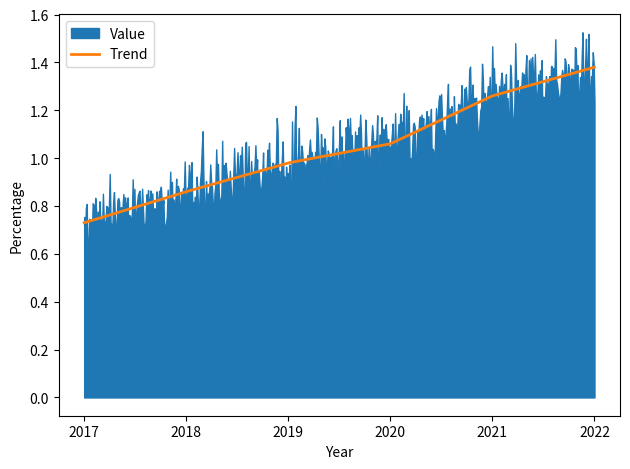

Is it true that the value at 2022 is 2.1?

False